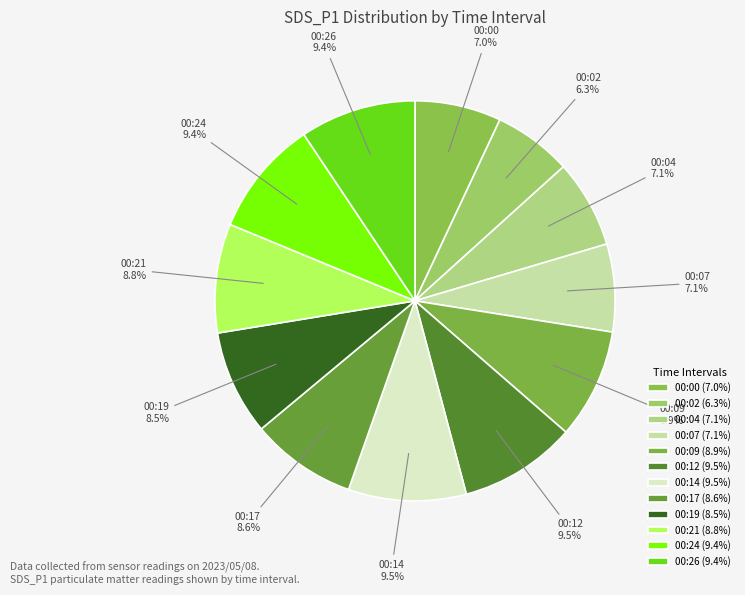

Is it true that 00:02 is 1% of the pie?

False